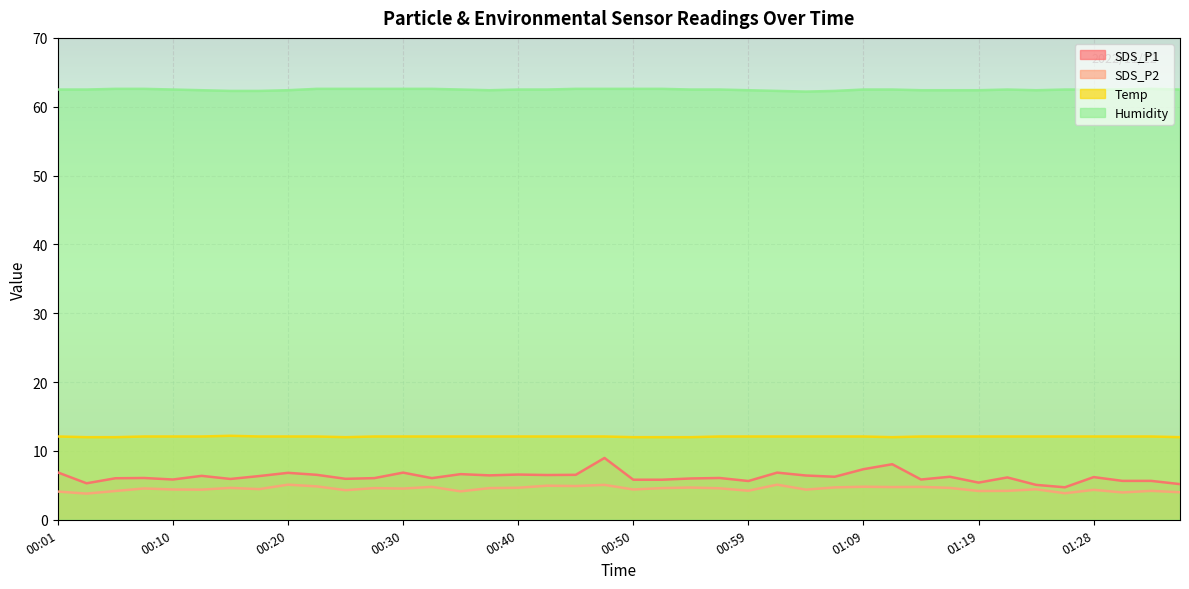

What is the maximum value for Temp?

12.2